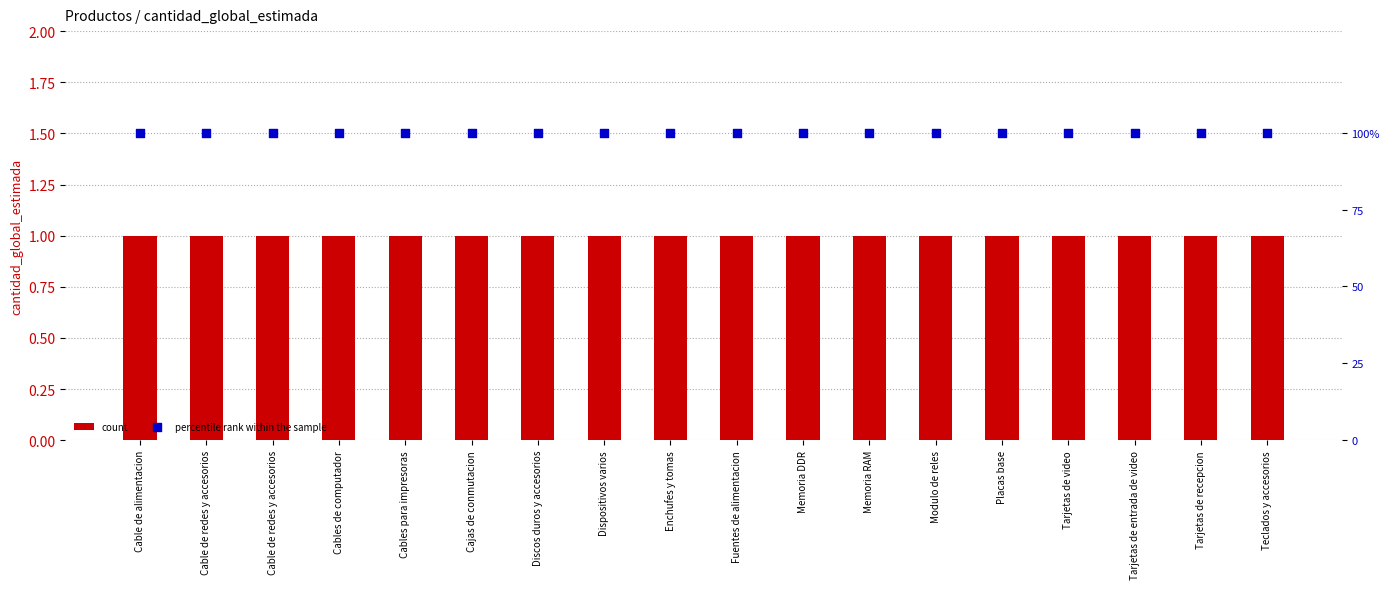

What is the total value across all series at Placas base?

101